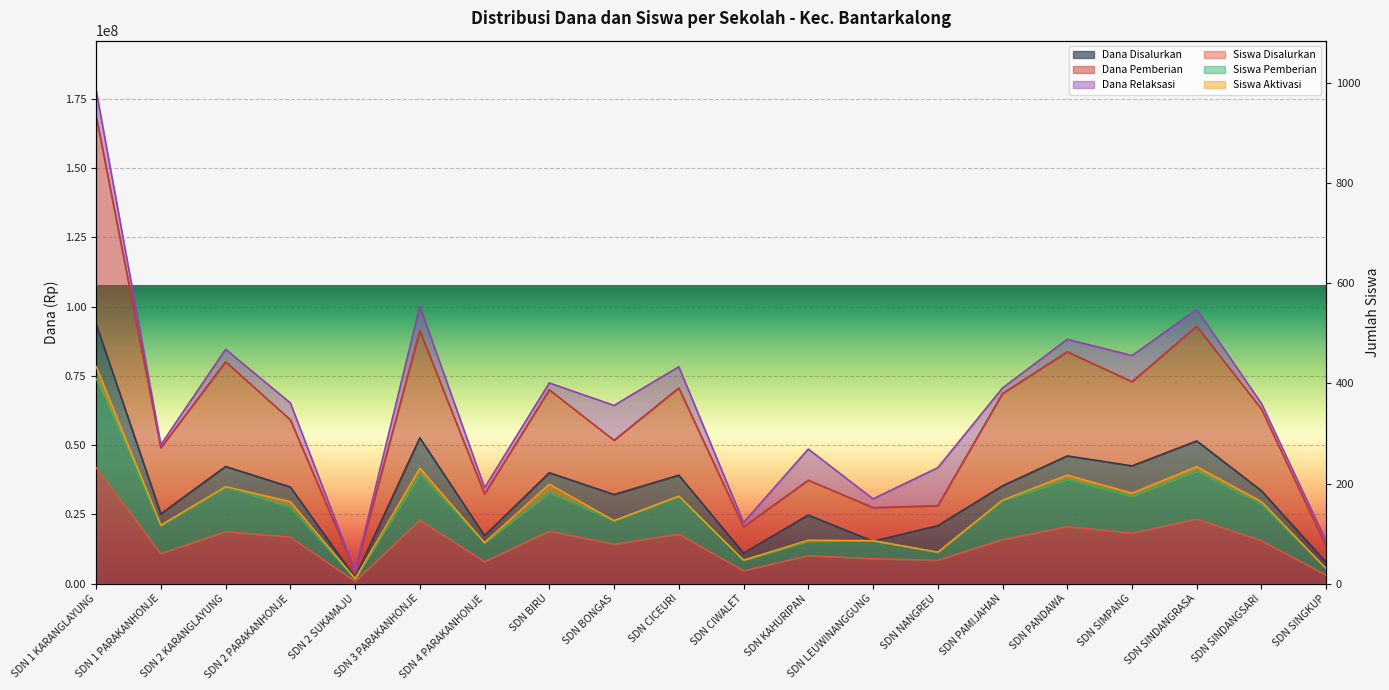

Which label corresponds to the smallest value in the chart?

SDN 2 SUKAMAJU